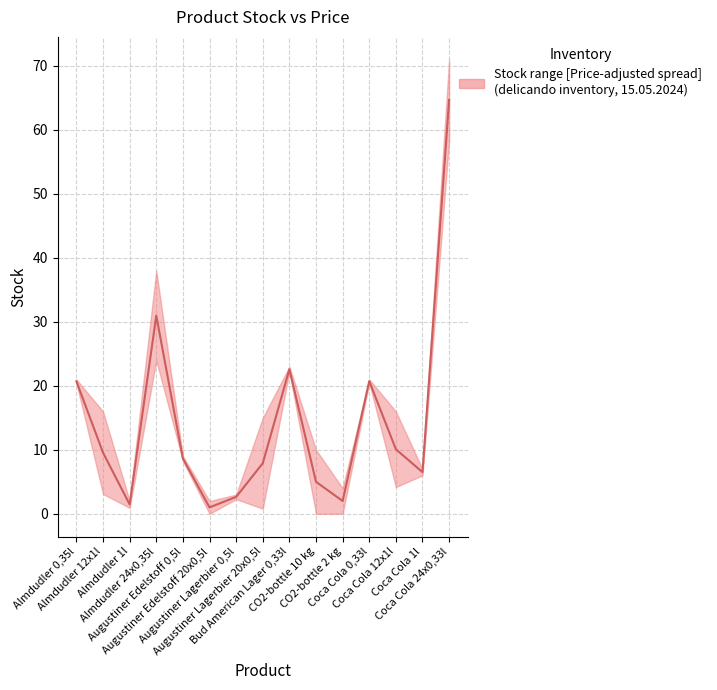

Reading left to right, extract all data points from this chart.

20.7	9.6	1.5	31.0	8.6	1.0	2.6	7.9	22.6	5.0	2.0	20.7	10.1	6.5	64.7